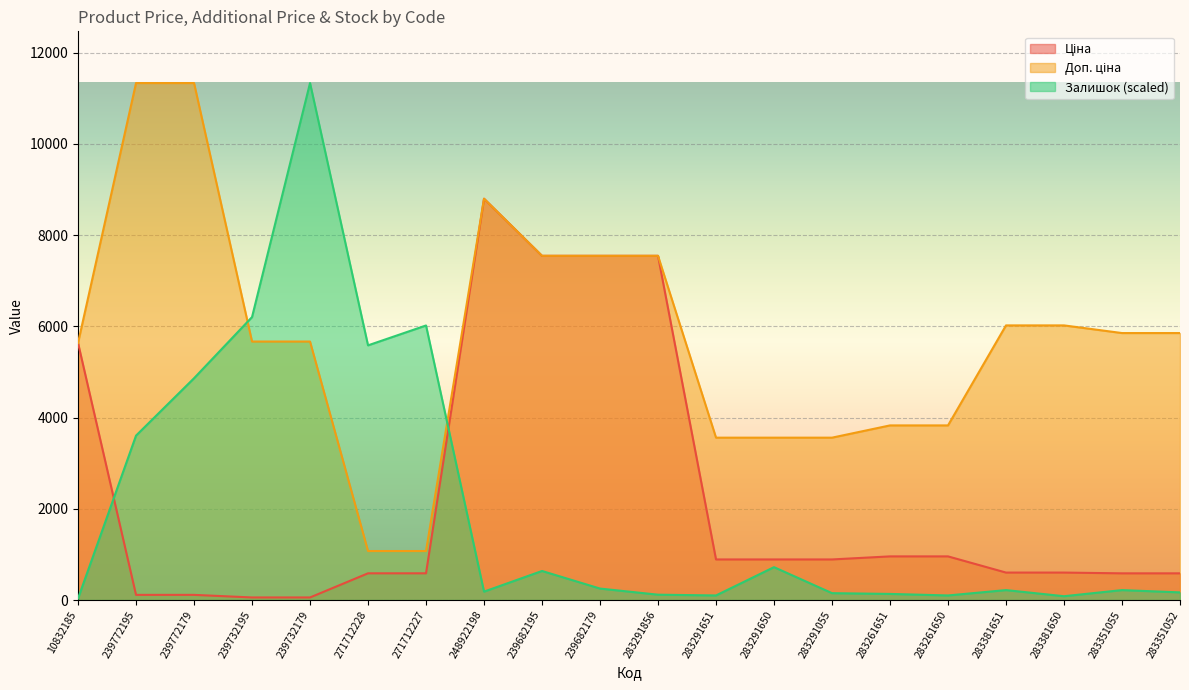

Which has a higher value, 239732195 or 283381650?

283381650